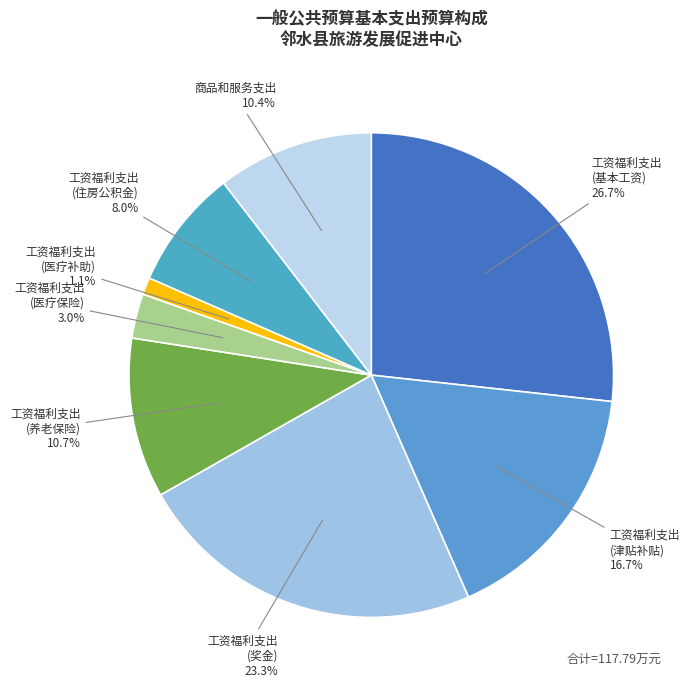

What is the largest slice in the pie chart?

工资福利支出 (基本工资)